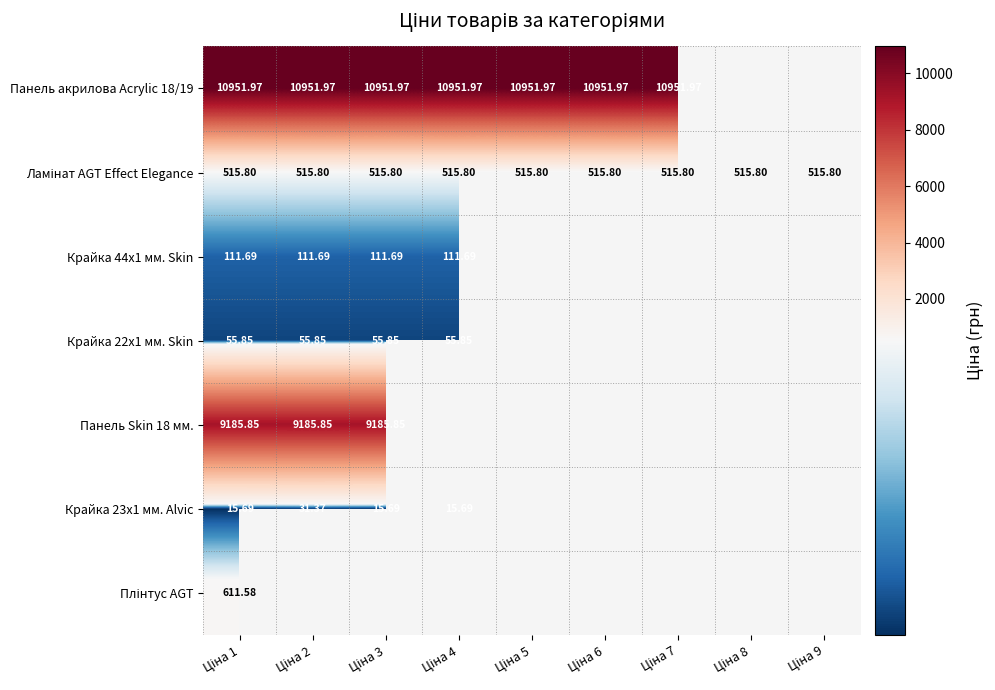

What is the difference between the highest and lowest values at Ціна 6?

10436.2